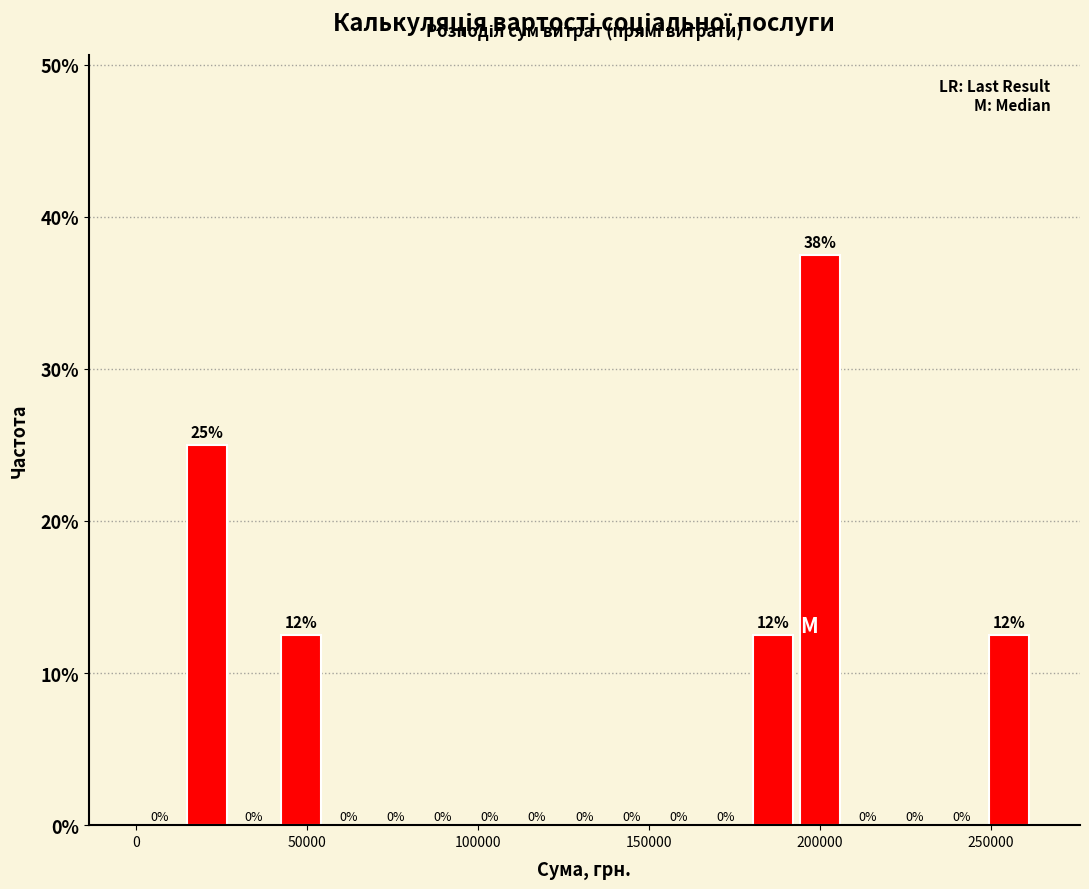

Around what value on the x-axis is the tallest bar? Give the approximate position of its centre, as read against the axis.

200000